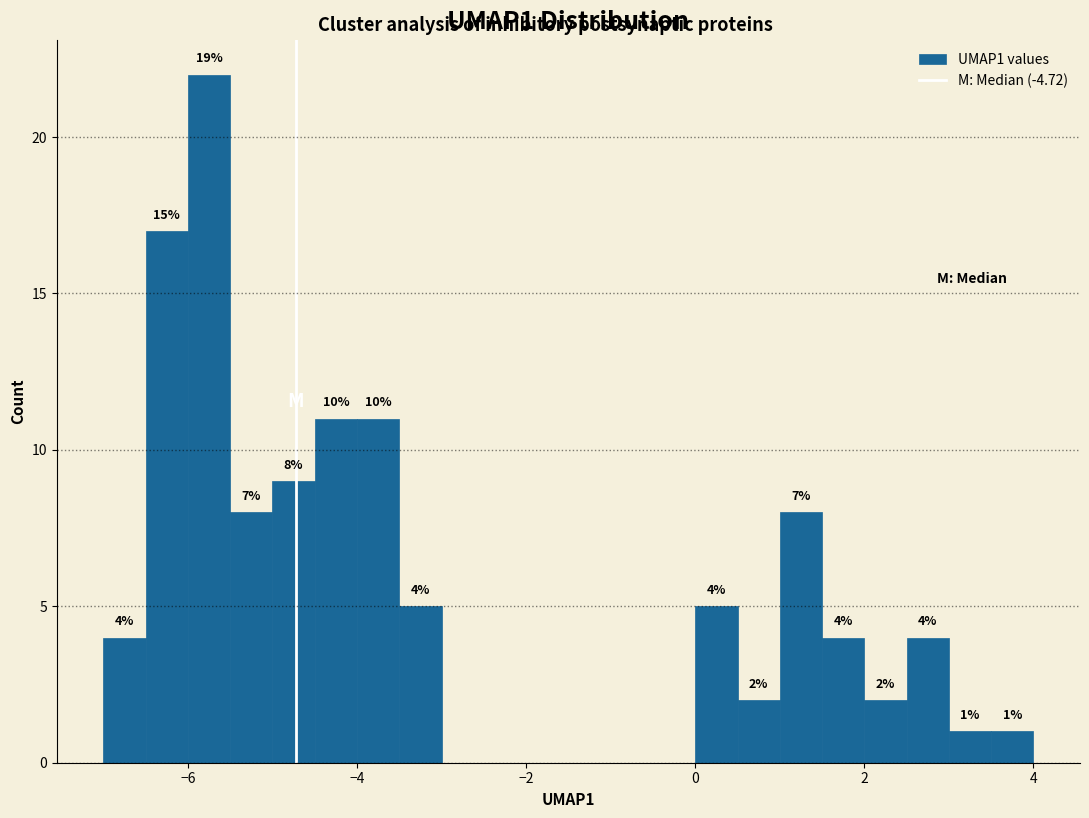

Around what value on the x-axis is the tallest bar? Give the approximate position of its centre, as read against the axis.

-5.8